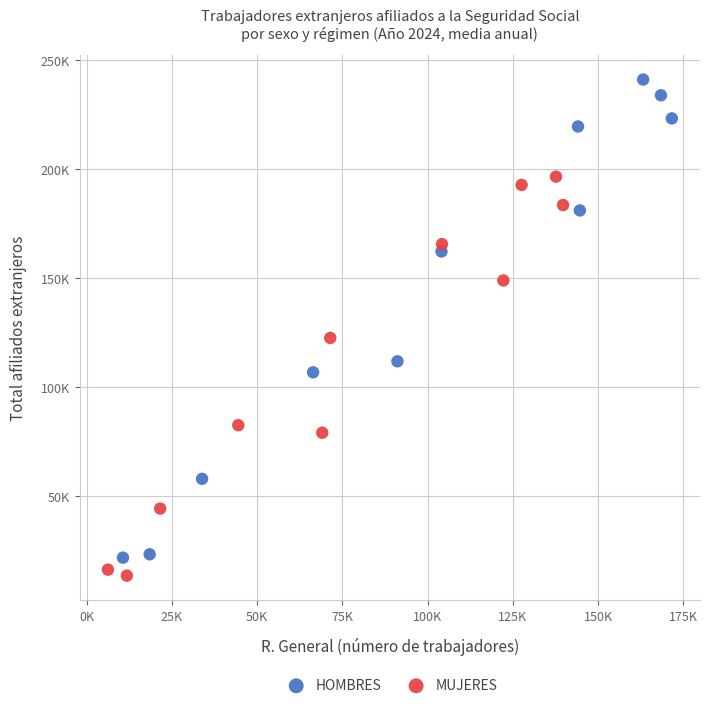

What are all the series names shown in the legend?

HOMBRES, MUJERES